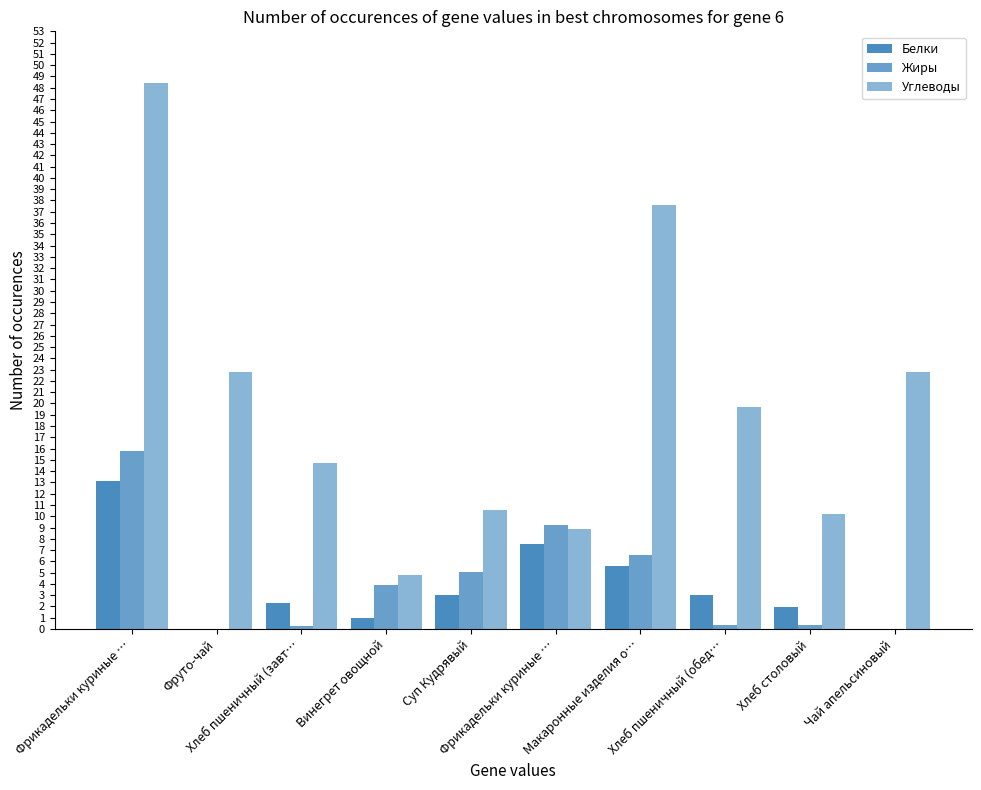

Are the bars horizontal?

No